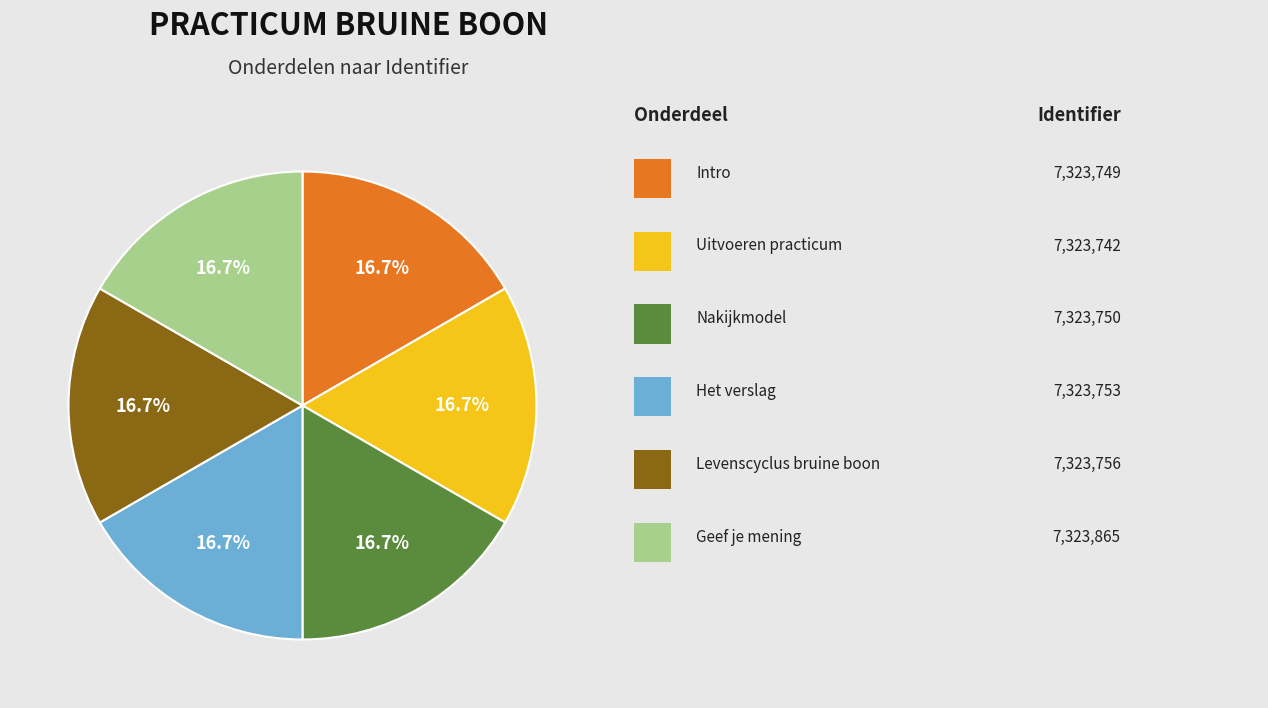

Does any single category account for the majority?

No